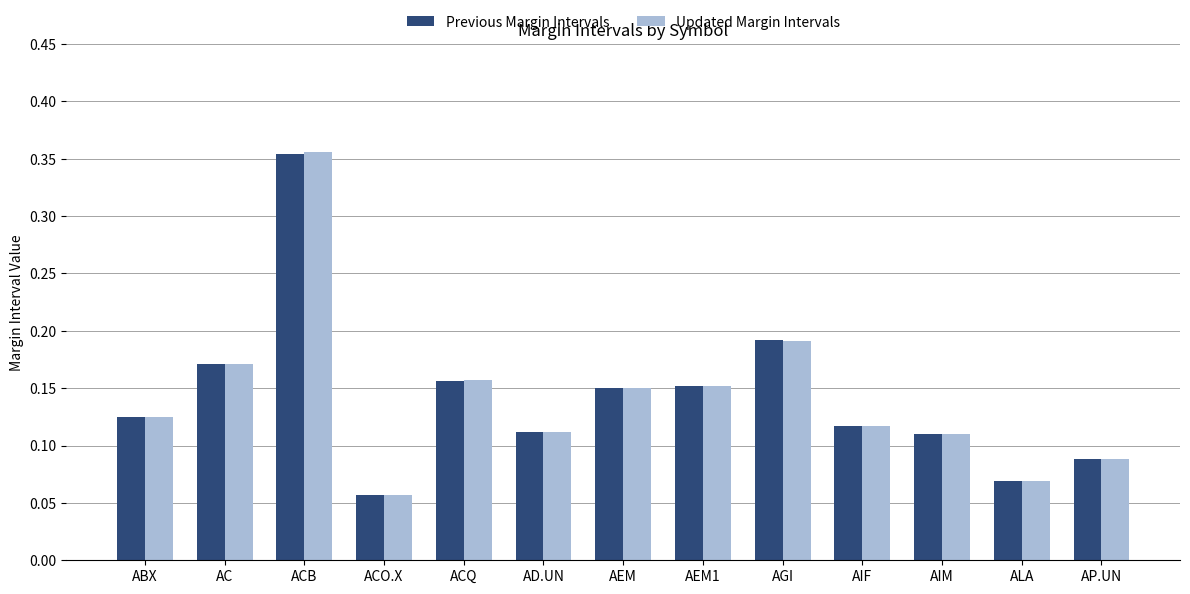

True or false: Previous Margin Intervals has a value of 0.1 at AEM1.

False